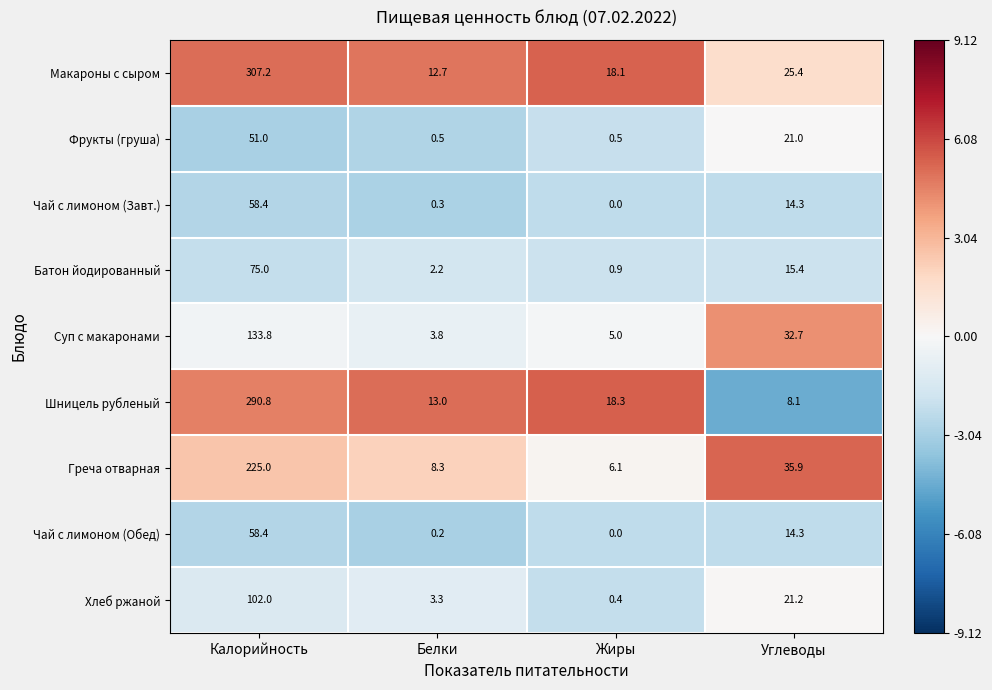

Count the number of categories in the chart.

4